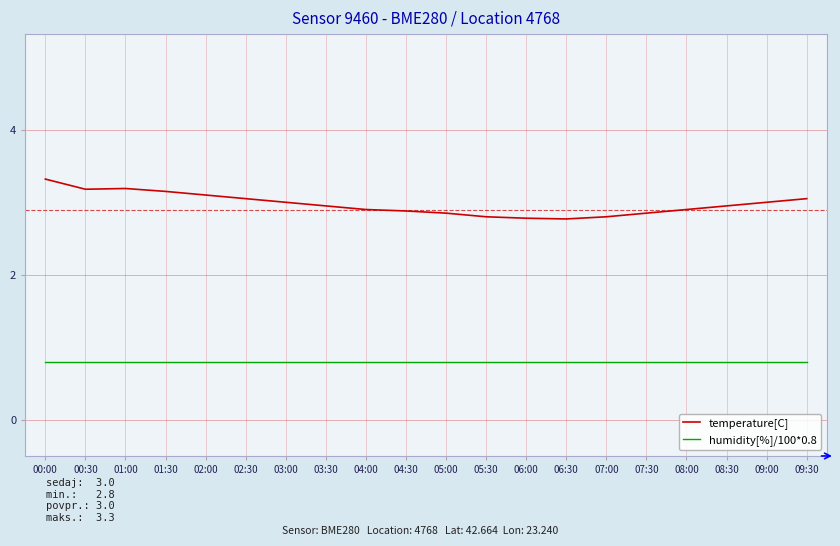

Rank the series at 05:30 from lowest to highest value.

humidity[%]/100*0.8, temperature[C]